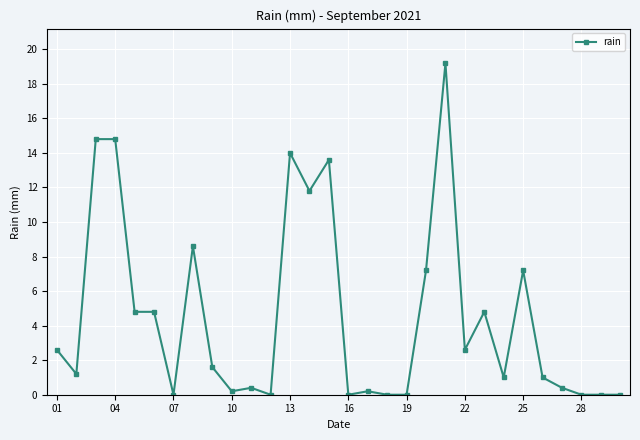

How many series are shown in this chart?

1